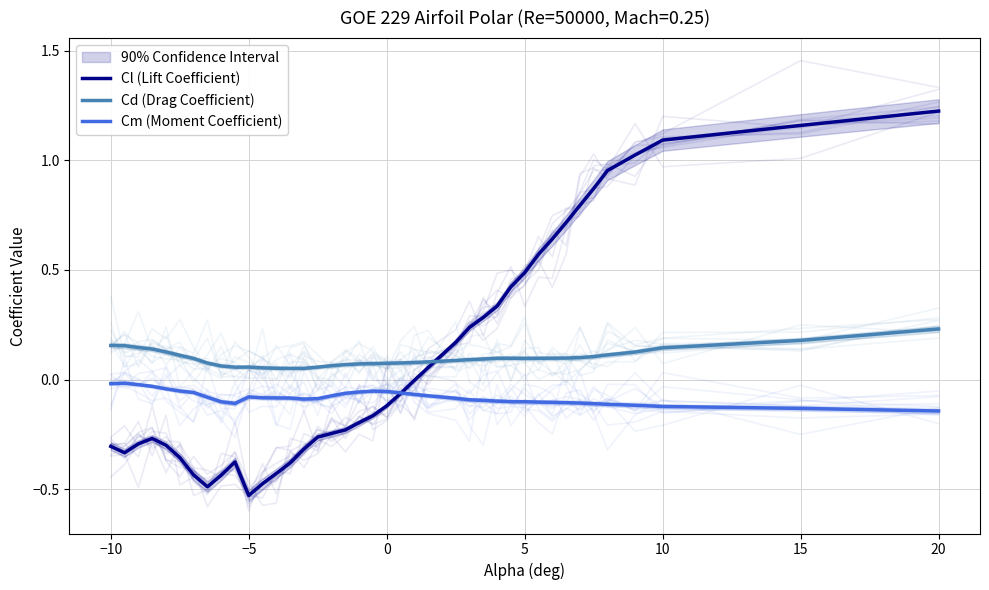

What is the difference between the second highest and minimum values in the Cl (Lift Coefficient) series?

1.7